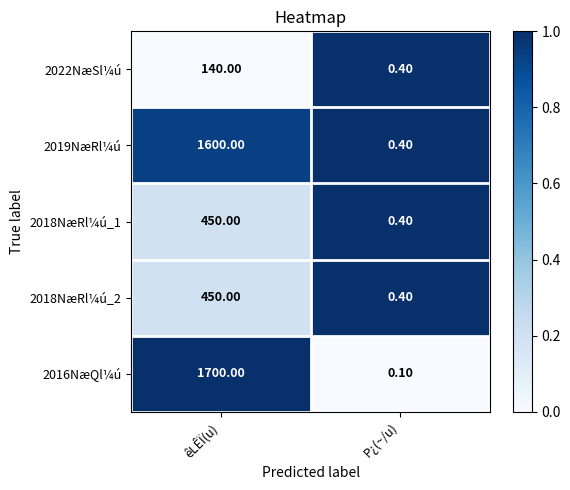

List the labels in order of 2022NæSl¼ú value, largest first.

êLÊÏ(u), P¿(~/u)